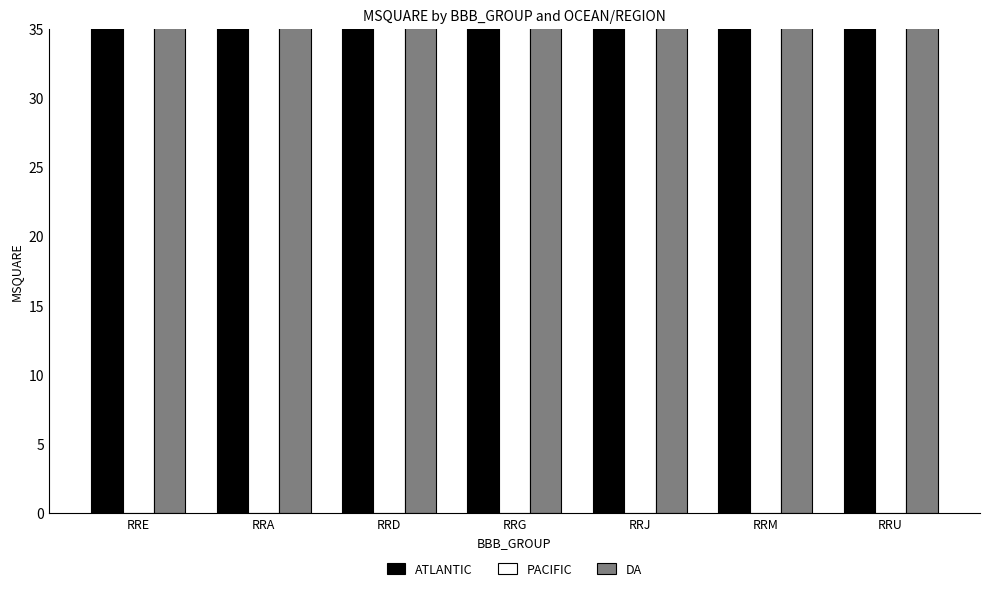

At which label does PACIFIC first exceed 157?

RRE